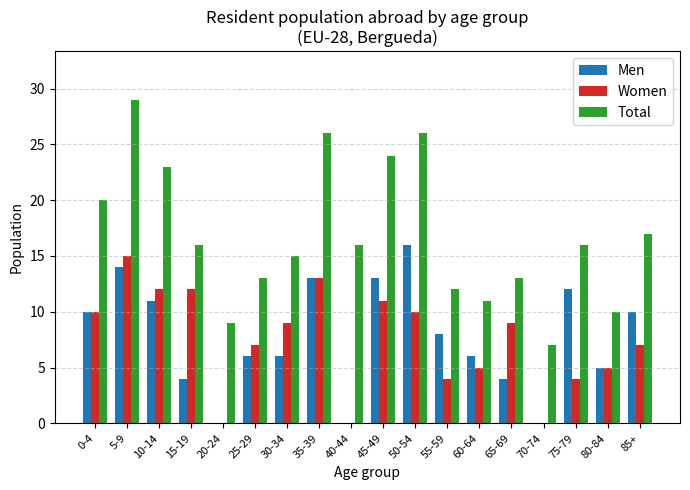

Which series has the widest spread of values?

Total